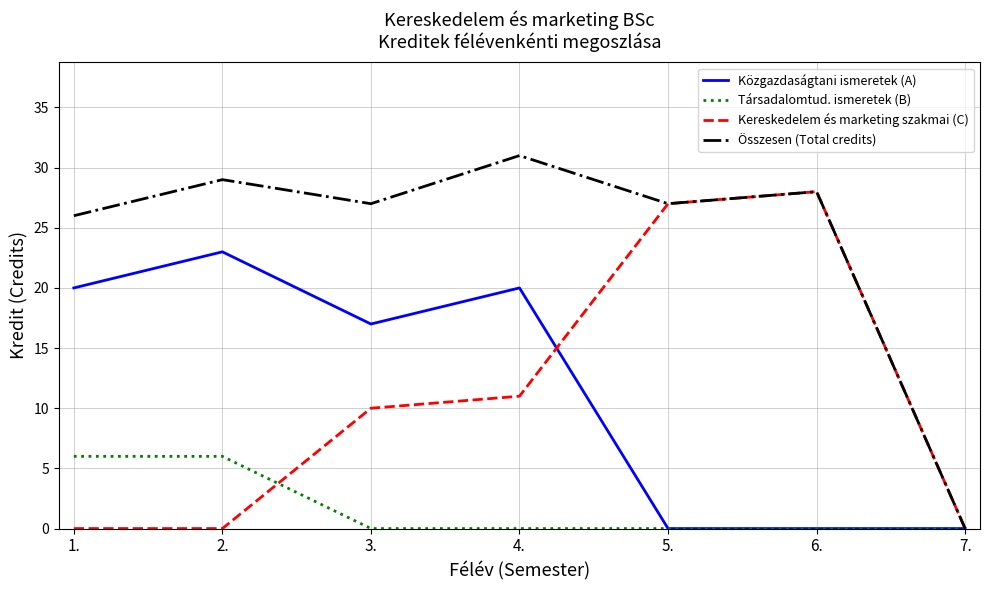

Which series changed the most between 3. and 4.?

Összesen (Total credits)